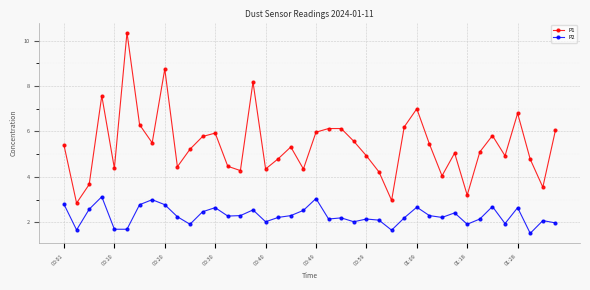

Which series has the widest spread of values?

P1